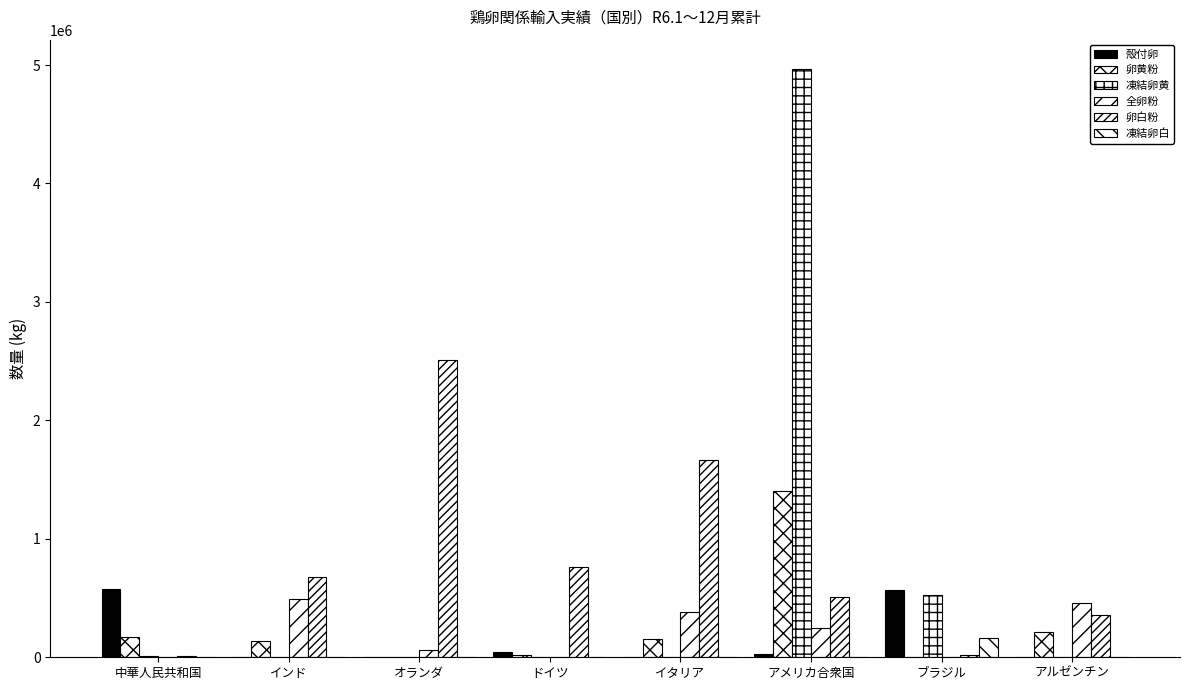

At how many categories does at least one series exceed 2092285?

2